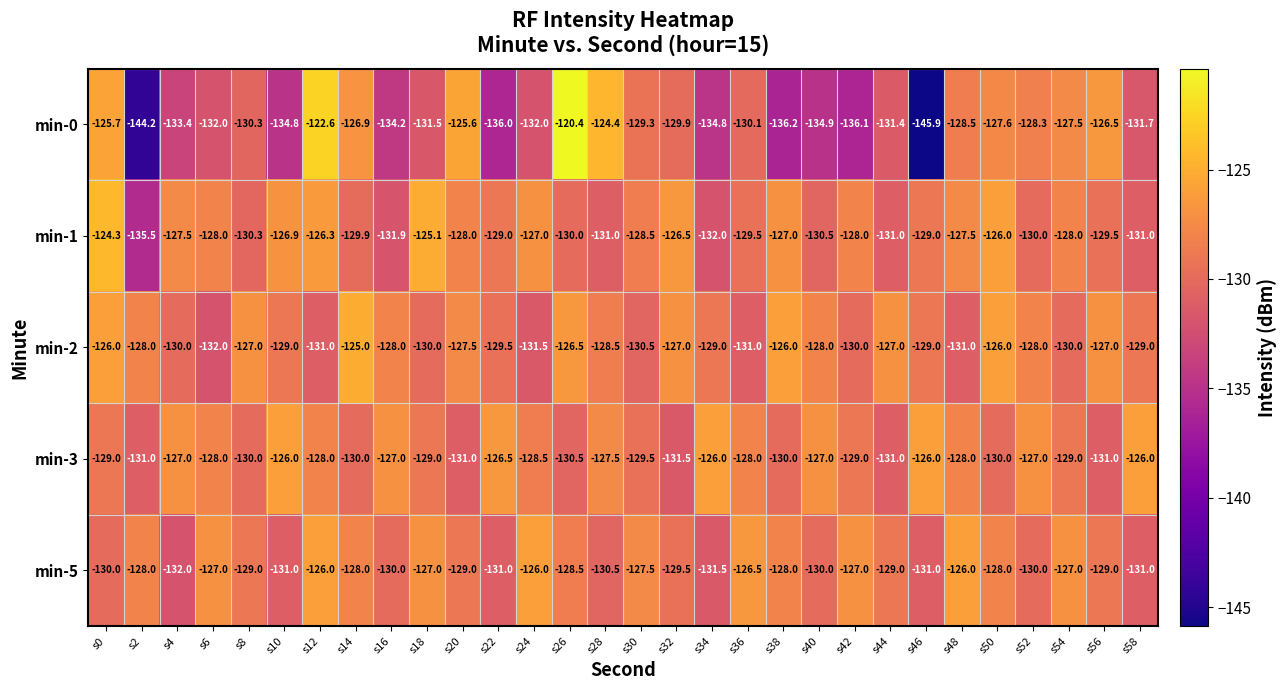

At s4, list the series in order from smallest to largest.

min-0, min-5, min-2, min-1, min-3